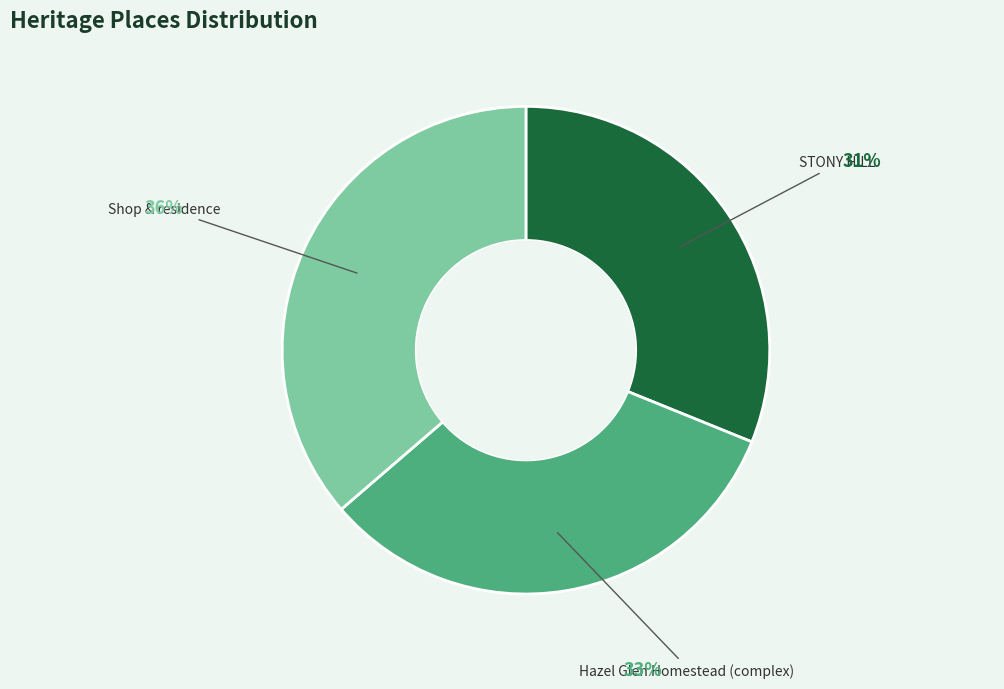

The Hazel Glen Homestead (complex) slice represents 27% of the pie. True or false?

False